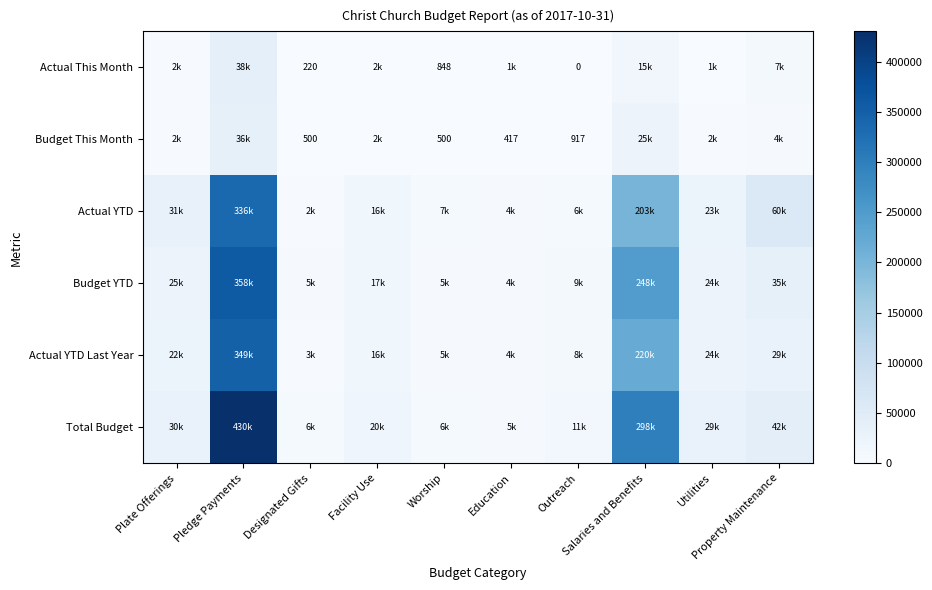

What is the difference between the maximum and minimum values in the Budget YTD series?

354166